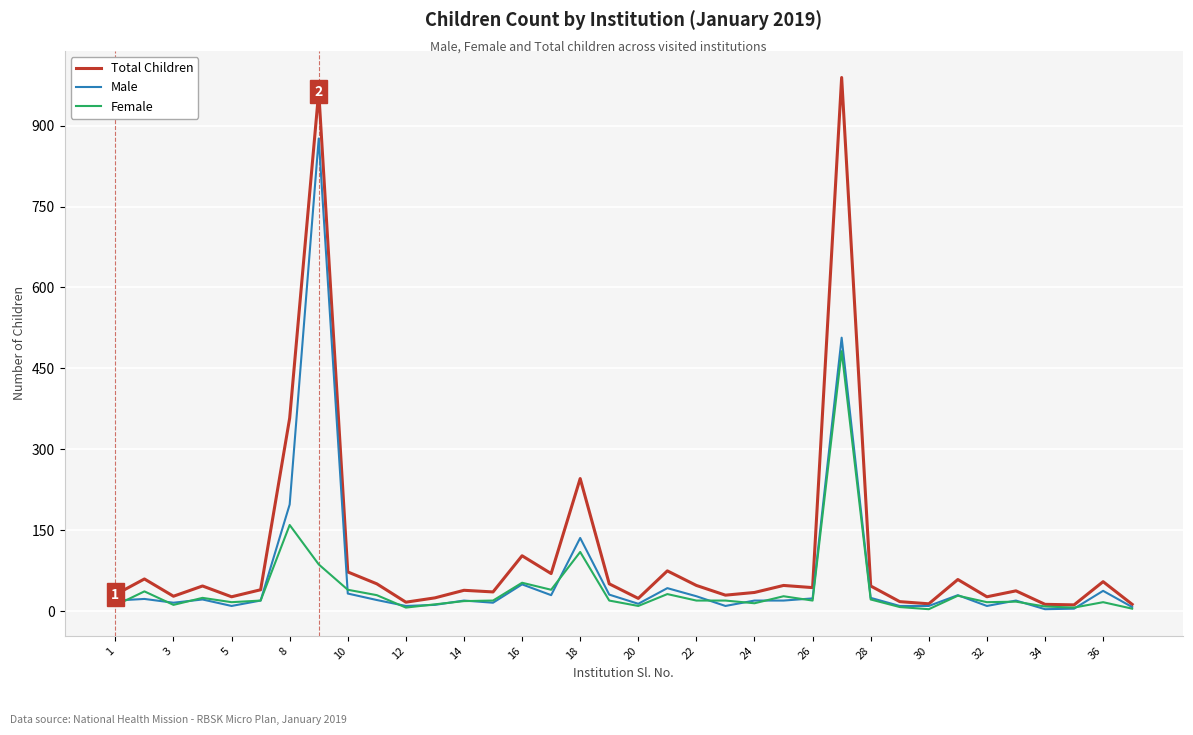

Which series has the widest spread of values?

Total Children